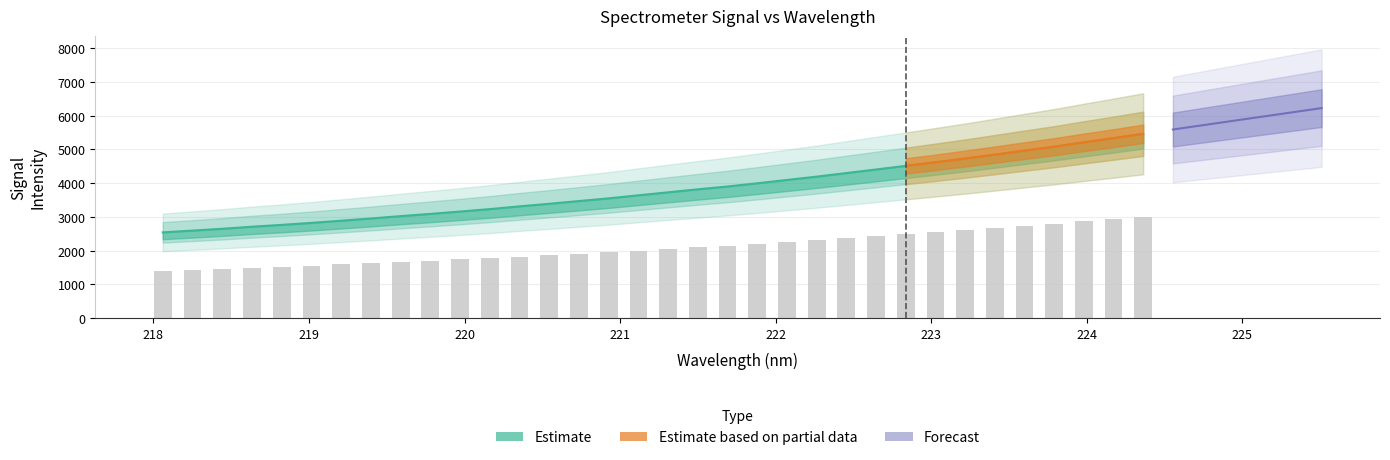

What is the greatest value displayed?

3004.8